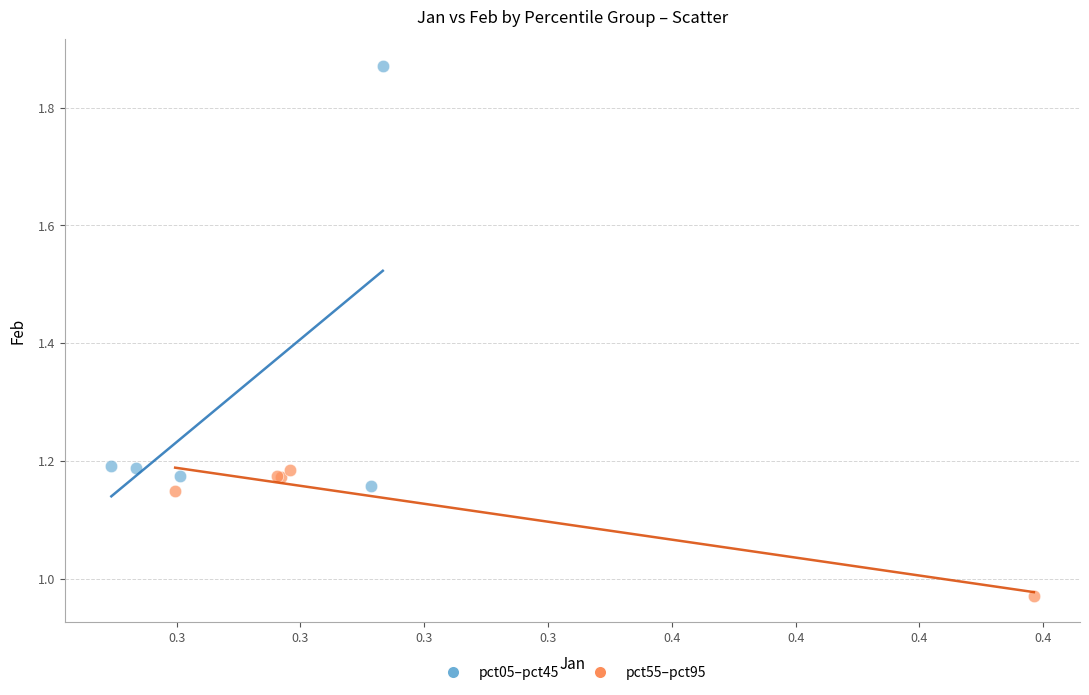

Which series contains the highest Y value?

pct05–pct45